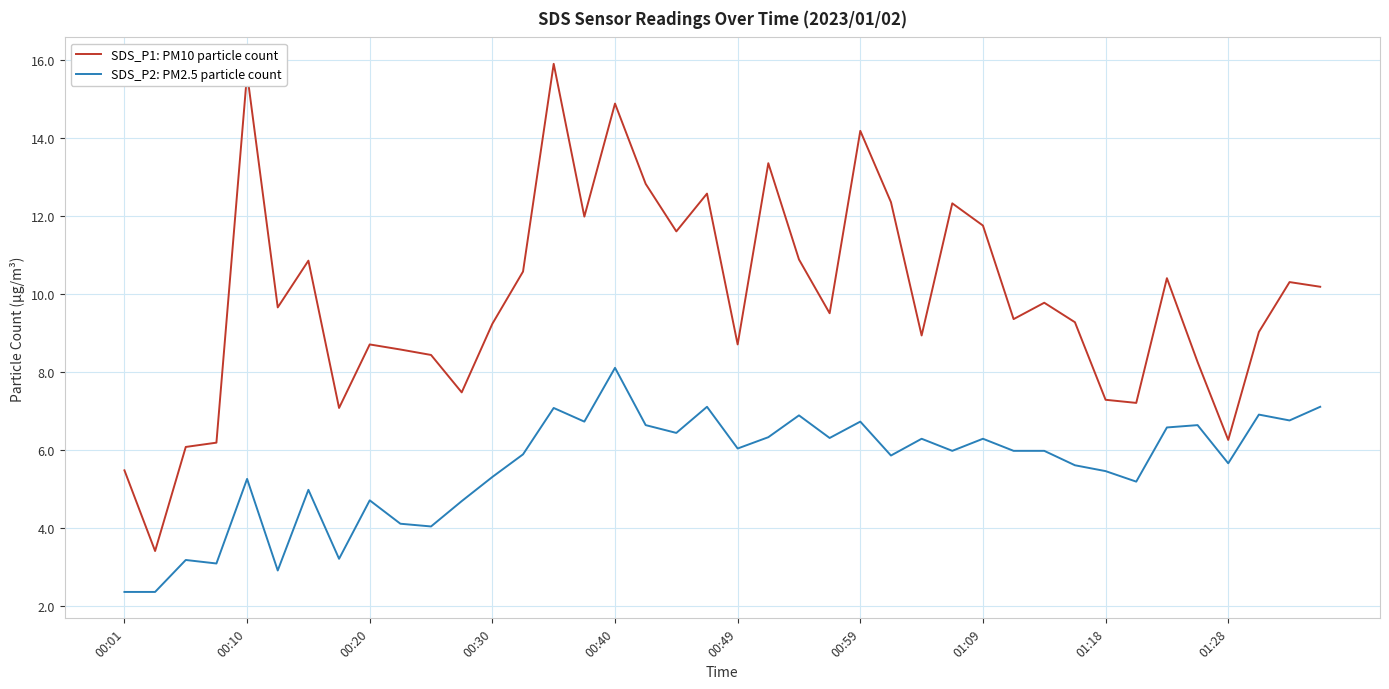

List the series in order of their overall mean, lowest first.

SDS_P2: PM2.5 particle count, SDS_P1: PM10 particle count